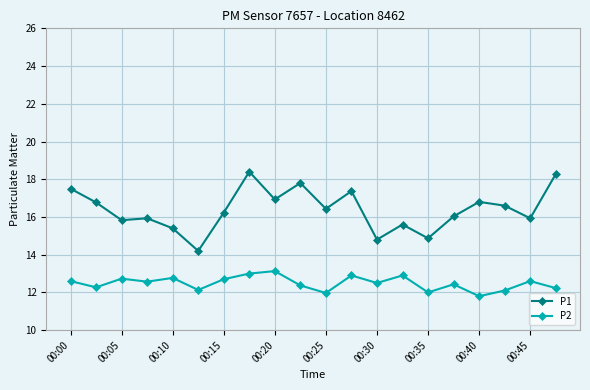

How many categories are shown in the chart?

20